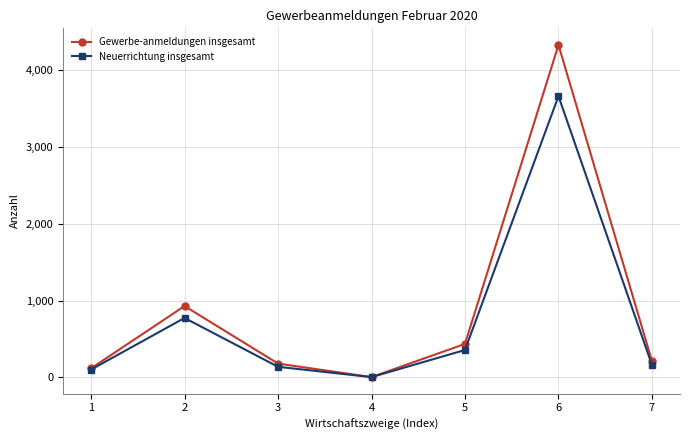

How many lines are shown in the chart?

2